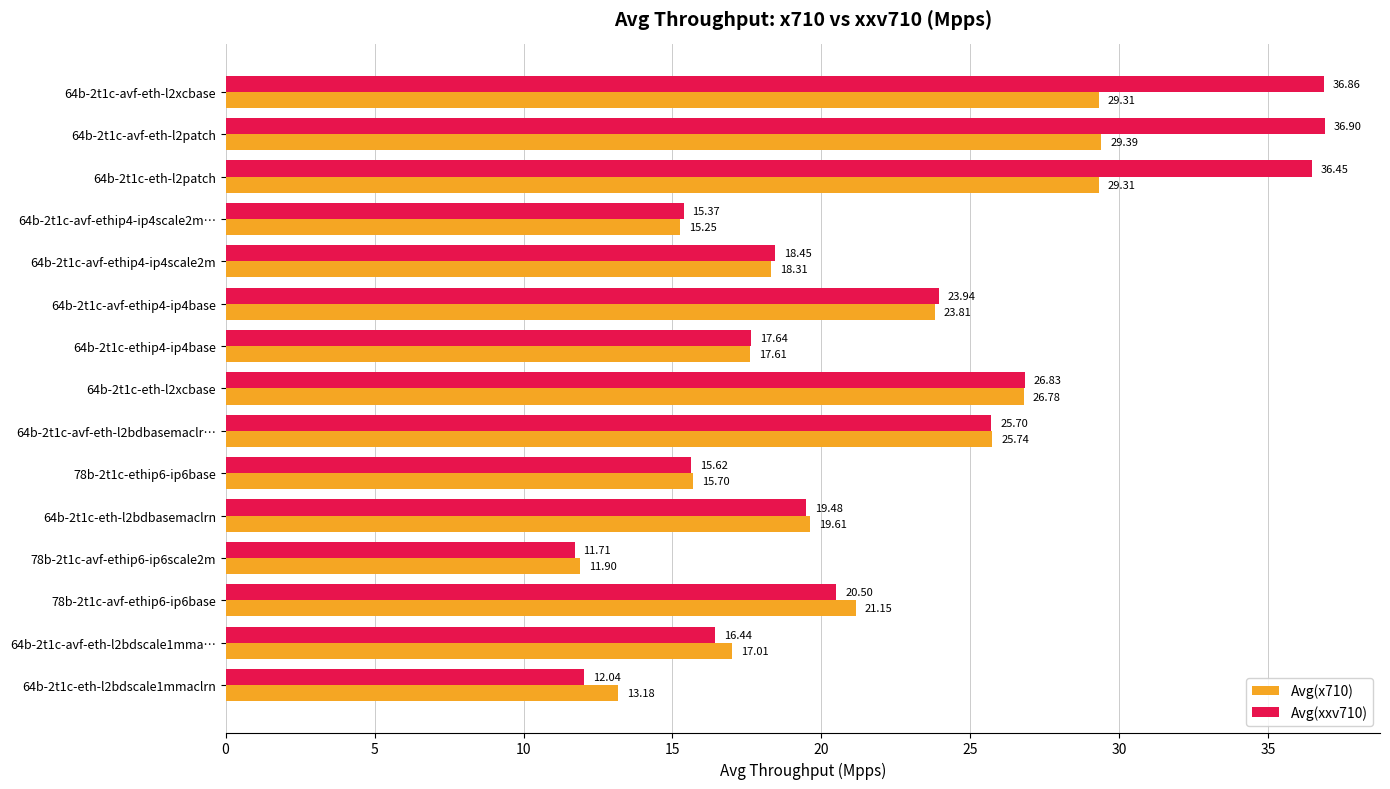

What is the average value of the Avg(x710) series?

20.9